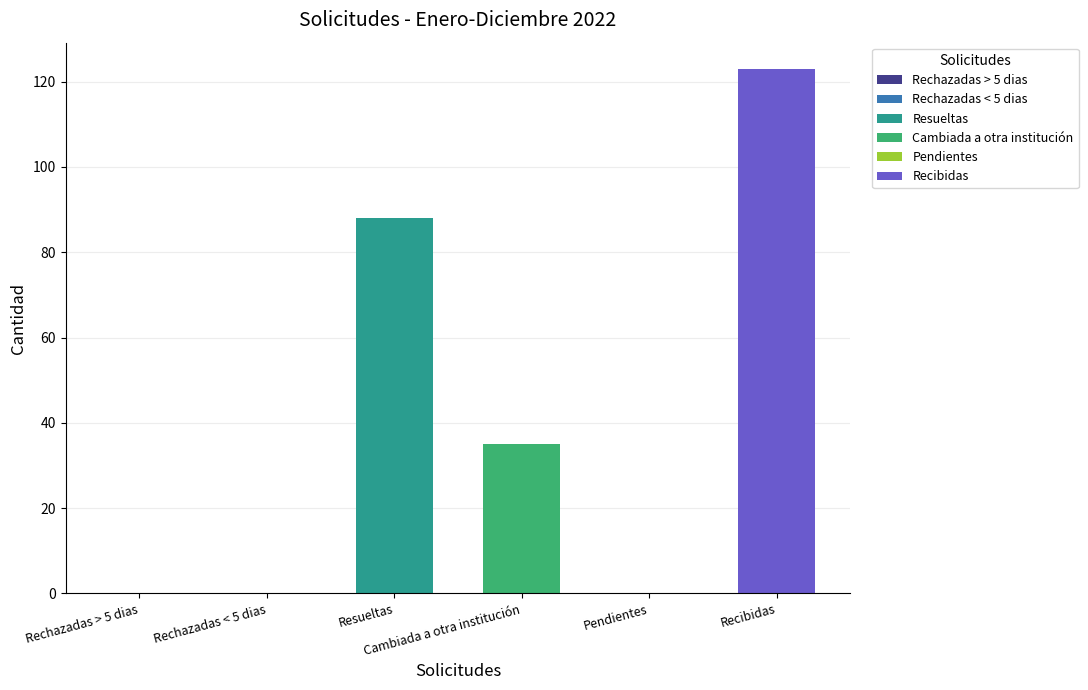

What is the maximum value shown in the chart?

123